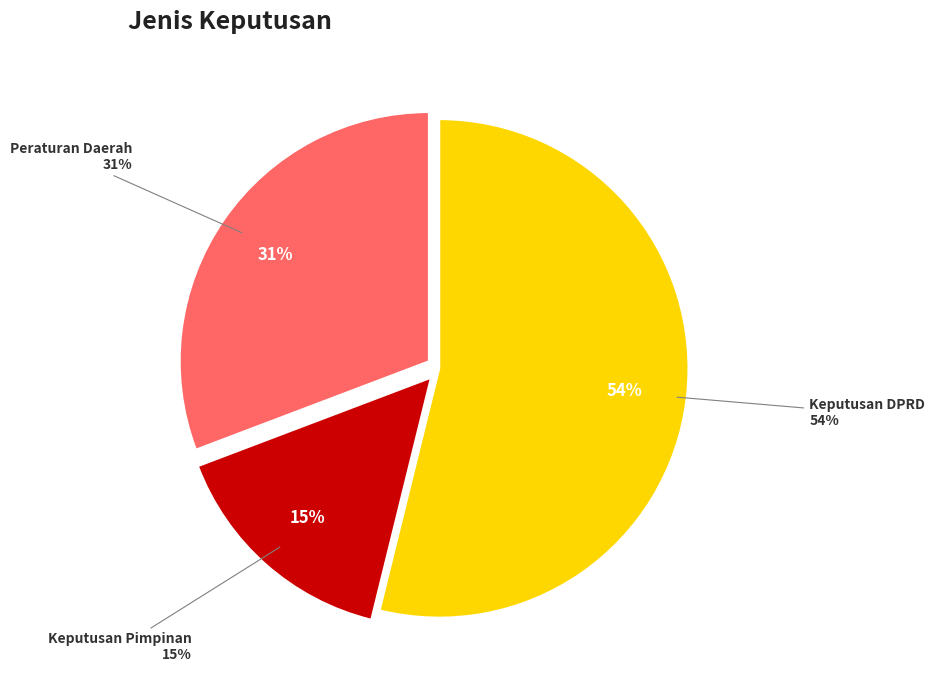

Does Keputusan DPRD account for over 50% of the chart?

Yes